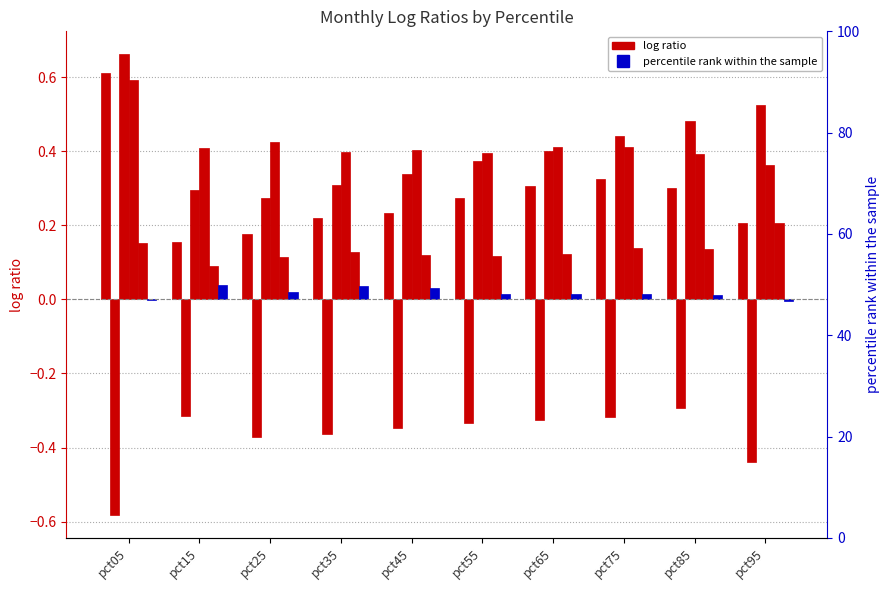

How many bars are there in each group?

6